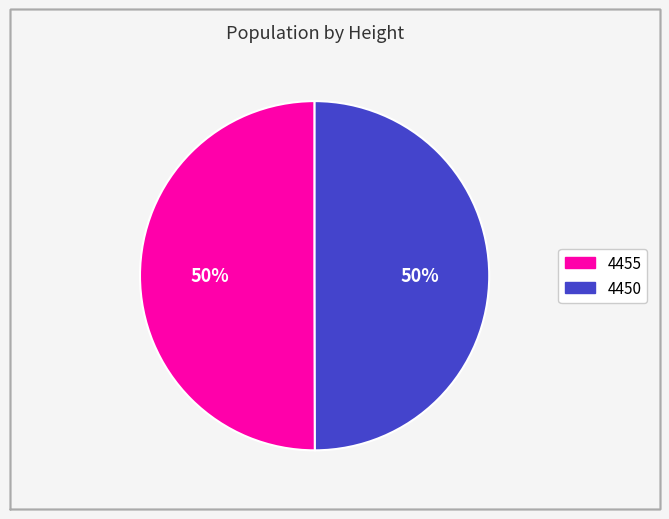

Is it true that 4450 is 60% of the pie?

False